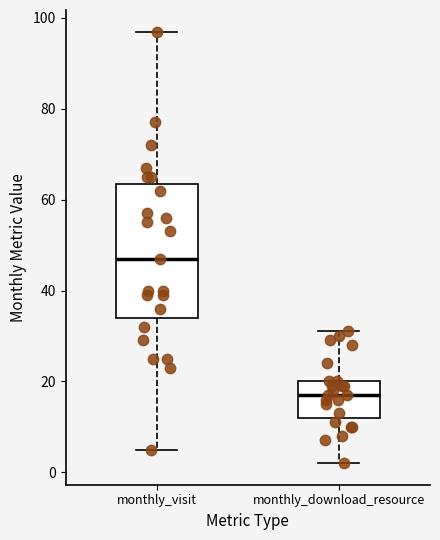

Reading left to right, read every box against the y-axis: the position of its median line, the range the box covers, and the ends of its whiskers. The values are not printed on the chart, so give them approximately, as read against the axis.

monthly_visit: median 48, box 34 to 64, whiskers 6 to 98
monthly_download_resource: median 18, box 12 to 20, whiskers 2 to 32